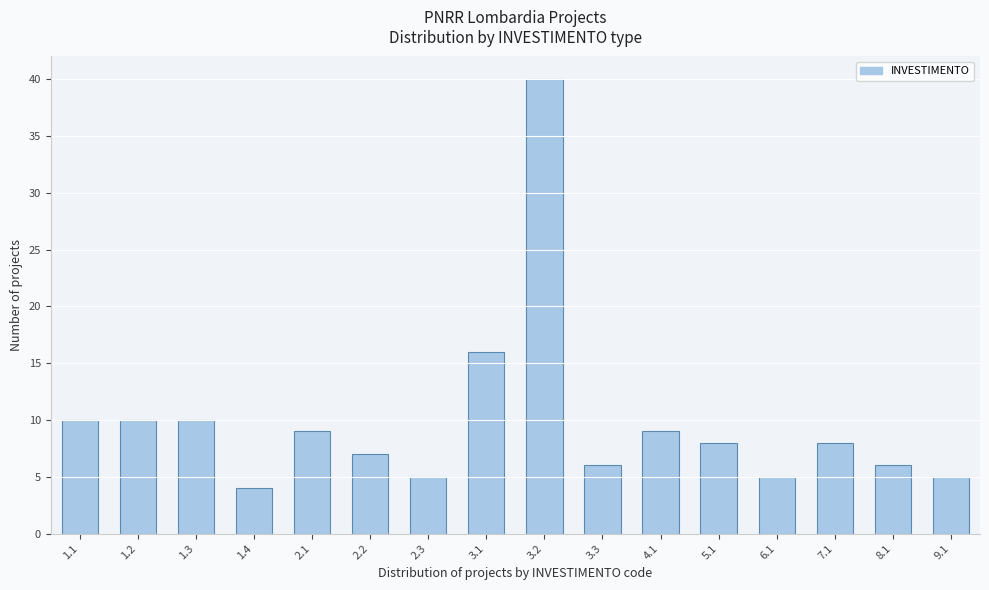

Reading left to right, extract all data points from this chart.

10	10	10	4	9	7	5	16	40	6	9	8	5	8	6	5